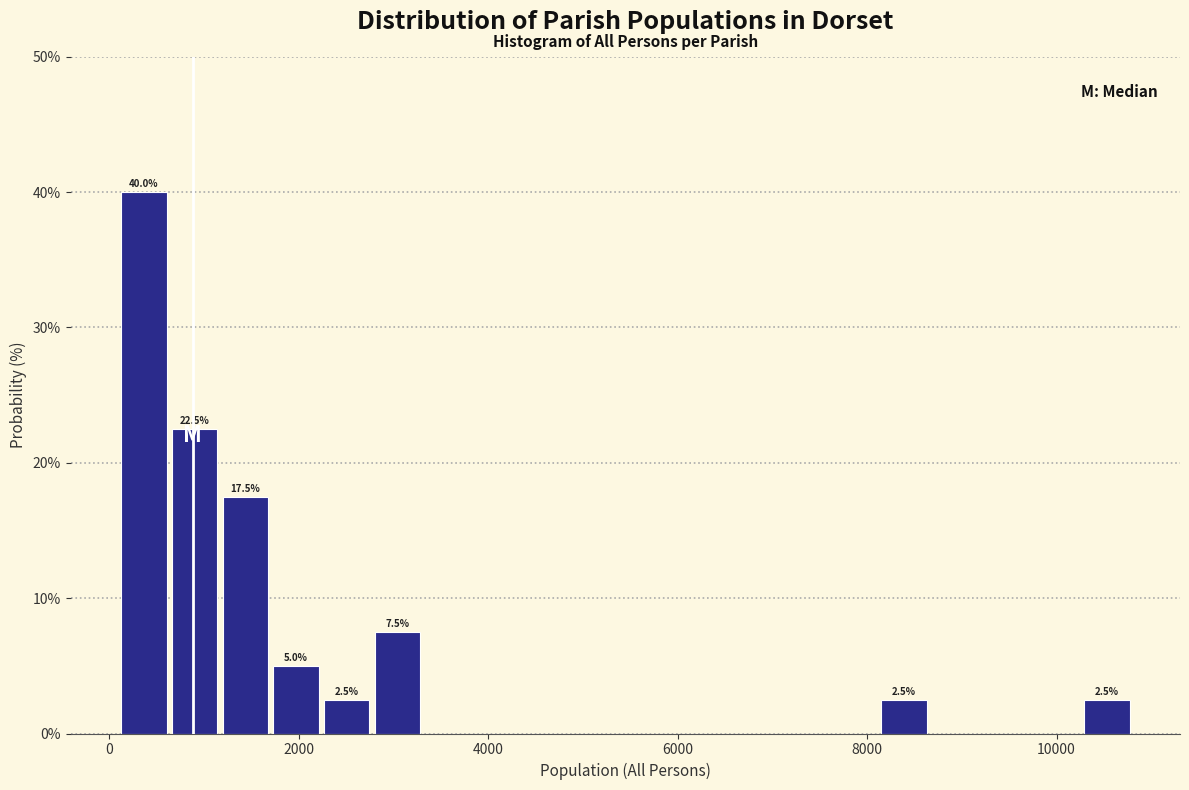

Read against the x-axis, roughly where is the centre of the tallest bar?

400